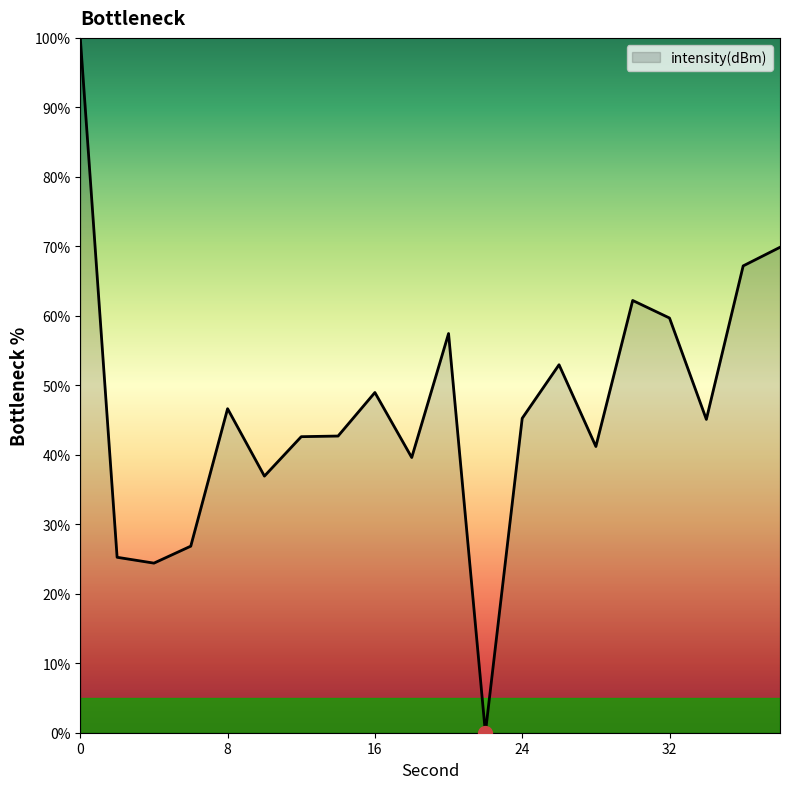

Does the chart have visible grid lines?

No